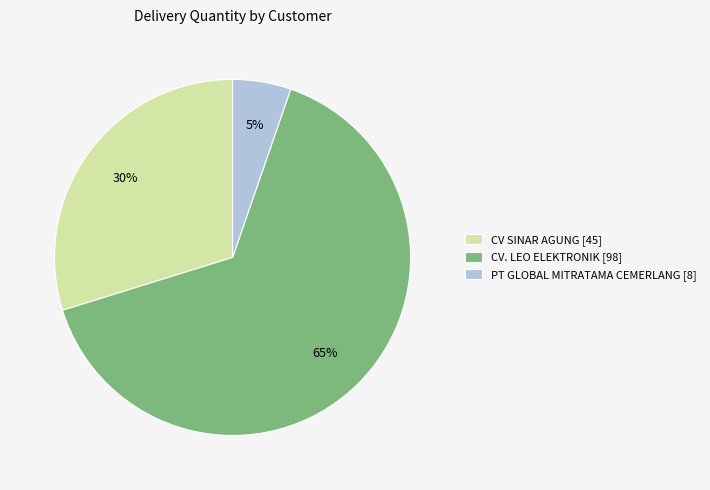

To the nearest percent, what is the average slice percentage?

33%